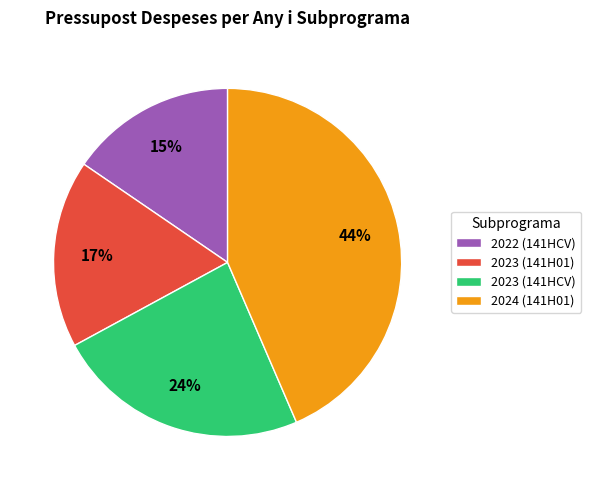

Does 2023 (141H01) represent more than half of the total?

No